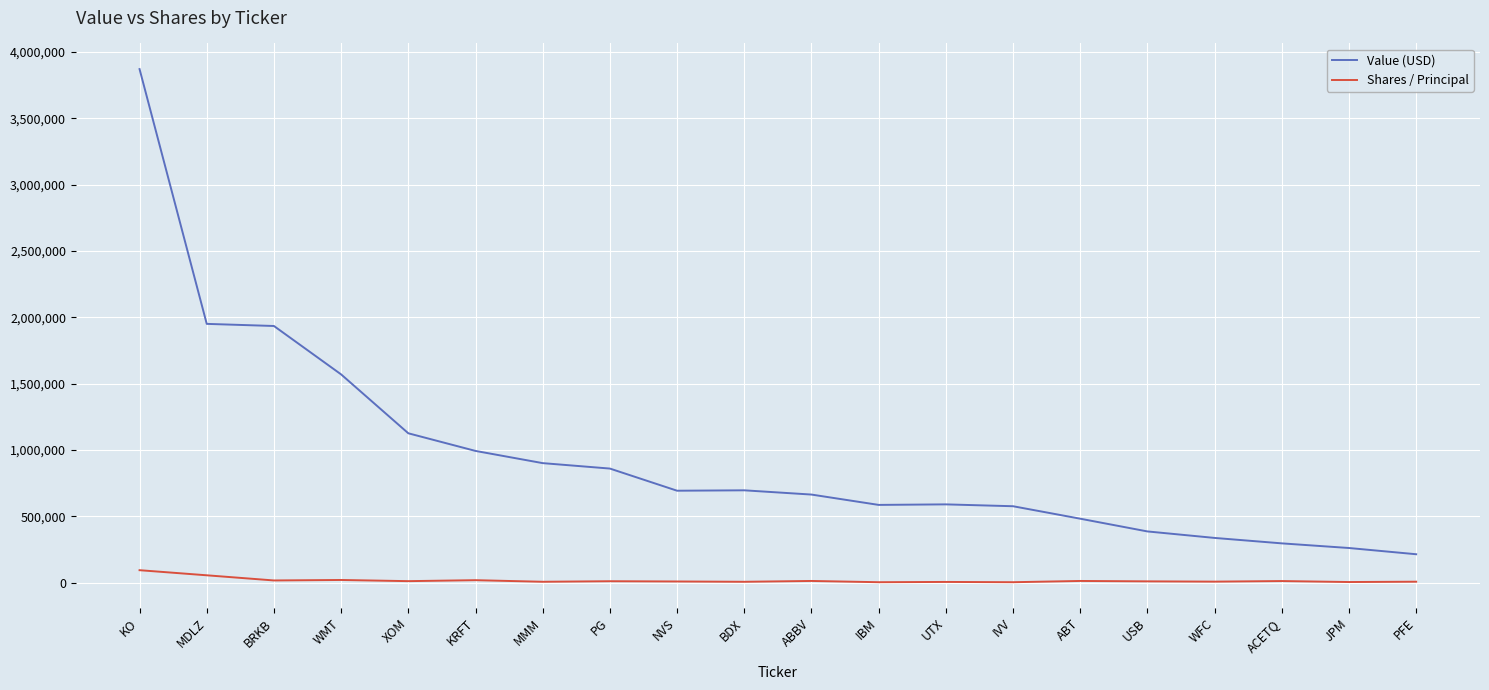

List the series in order of their overall mean, lowest first.

Shares / Principal, Value (USD)